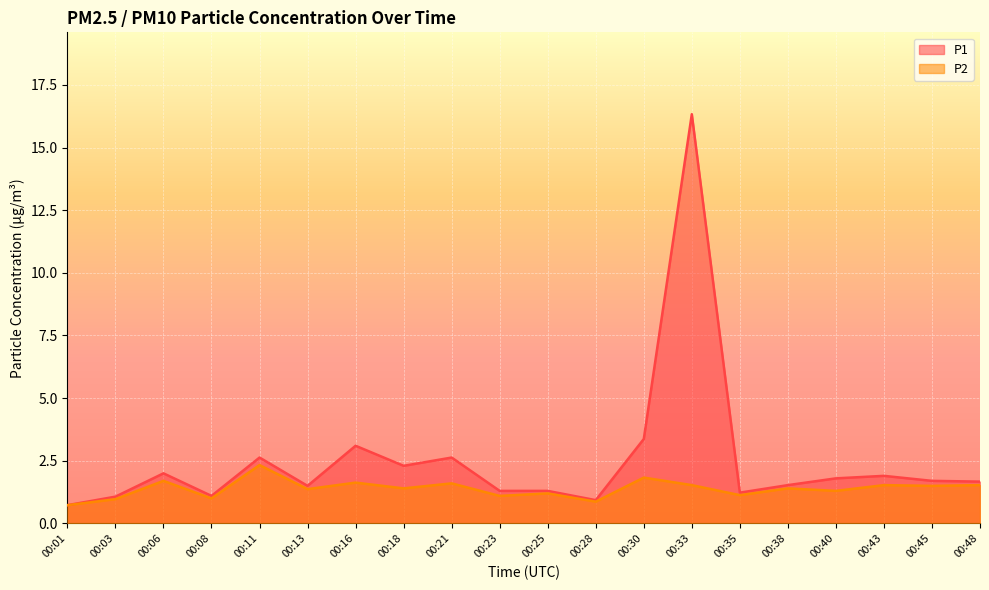

In P1, how many points are lower than both neighbors (excluding endpoints)?

5